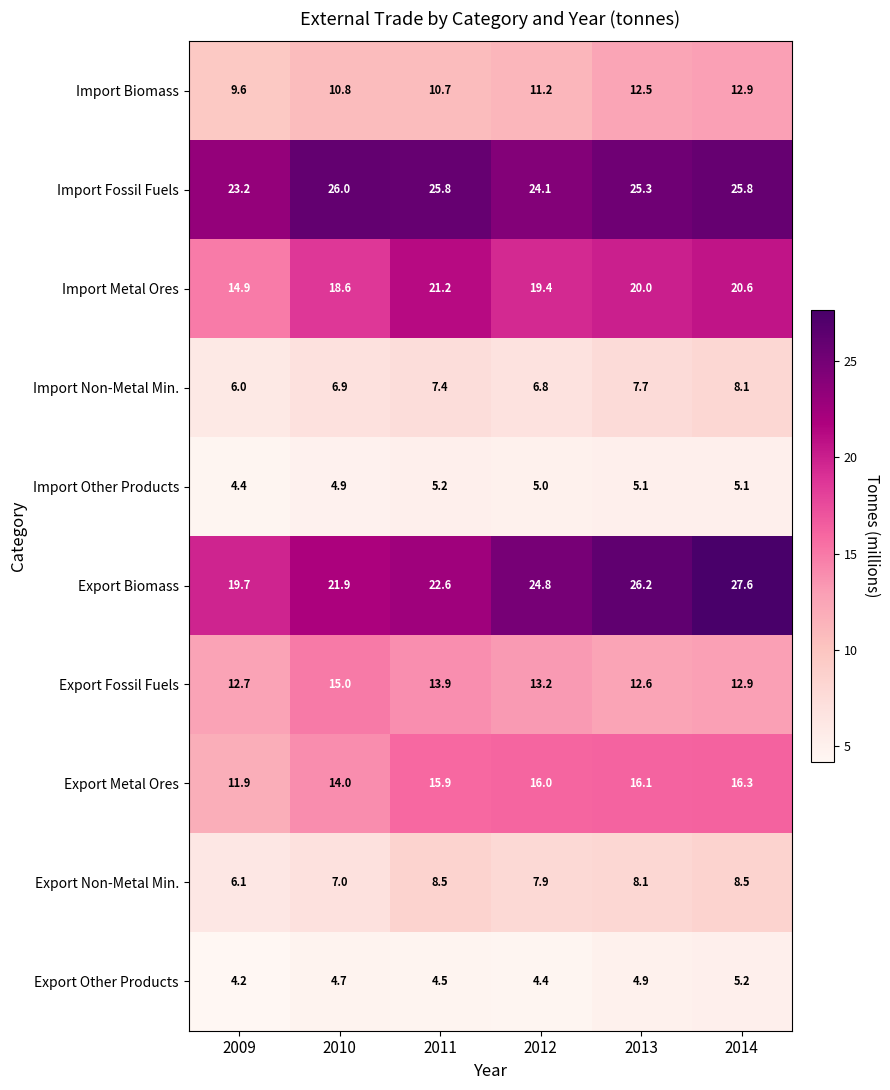

What is the sum of all Import Non-Metal Min. values?

42.9